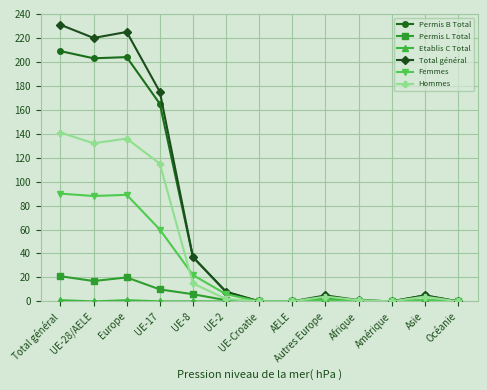

How many lines are shown in the chart?

6